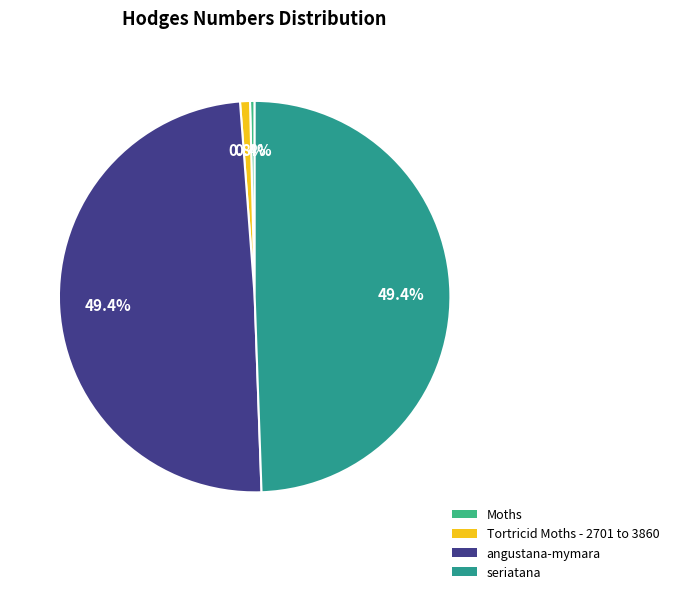

Does any single category account for the majority?

No